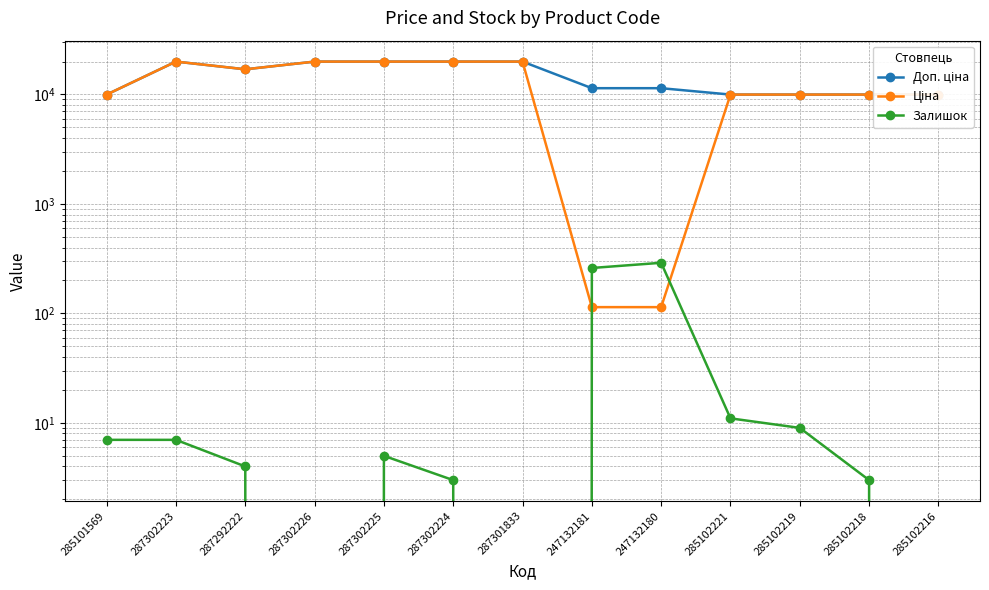

What are all the series names shown in the legend?

Доп. ціна, Ціна, Залишок